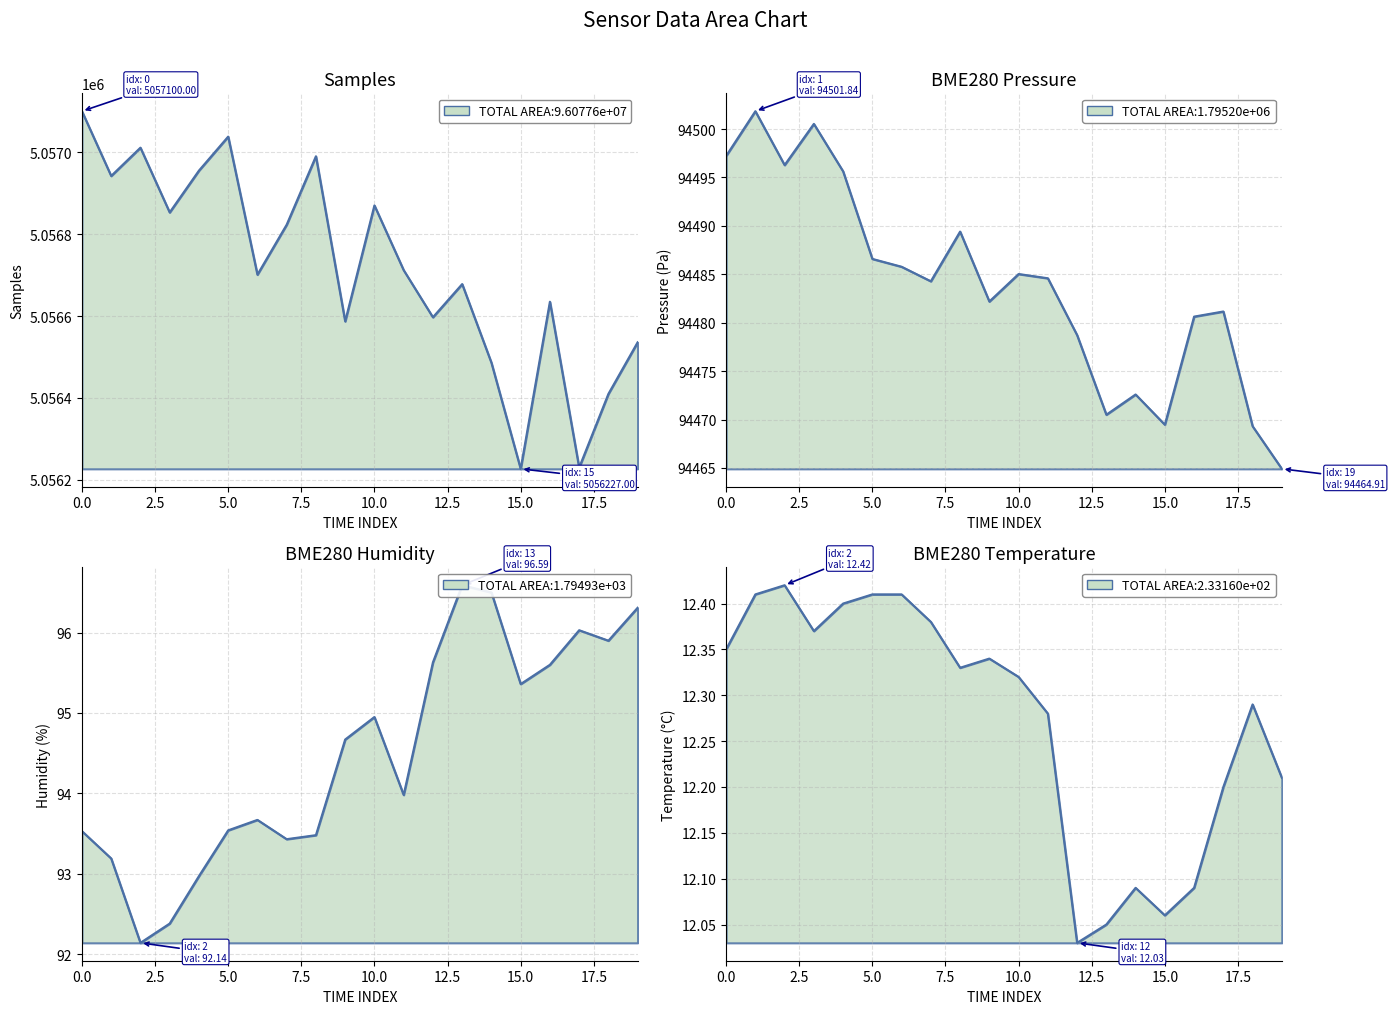

What is the value of the BME280_pressure point at the 1st from the left?

94497.2